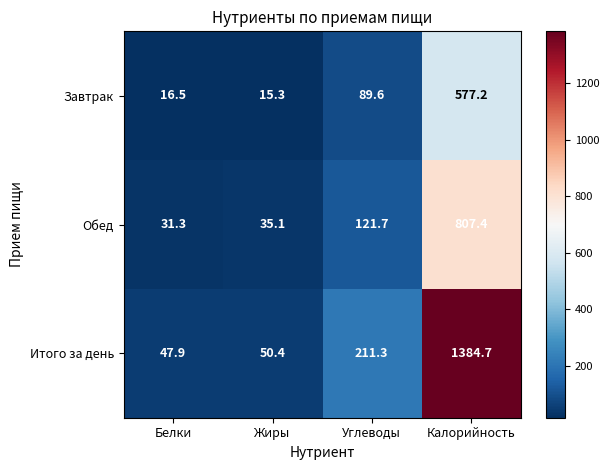

What is the highest value of the Итого за день series?

1384.7